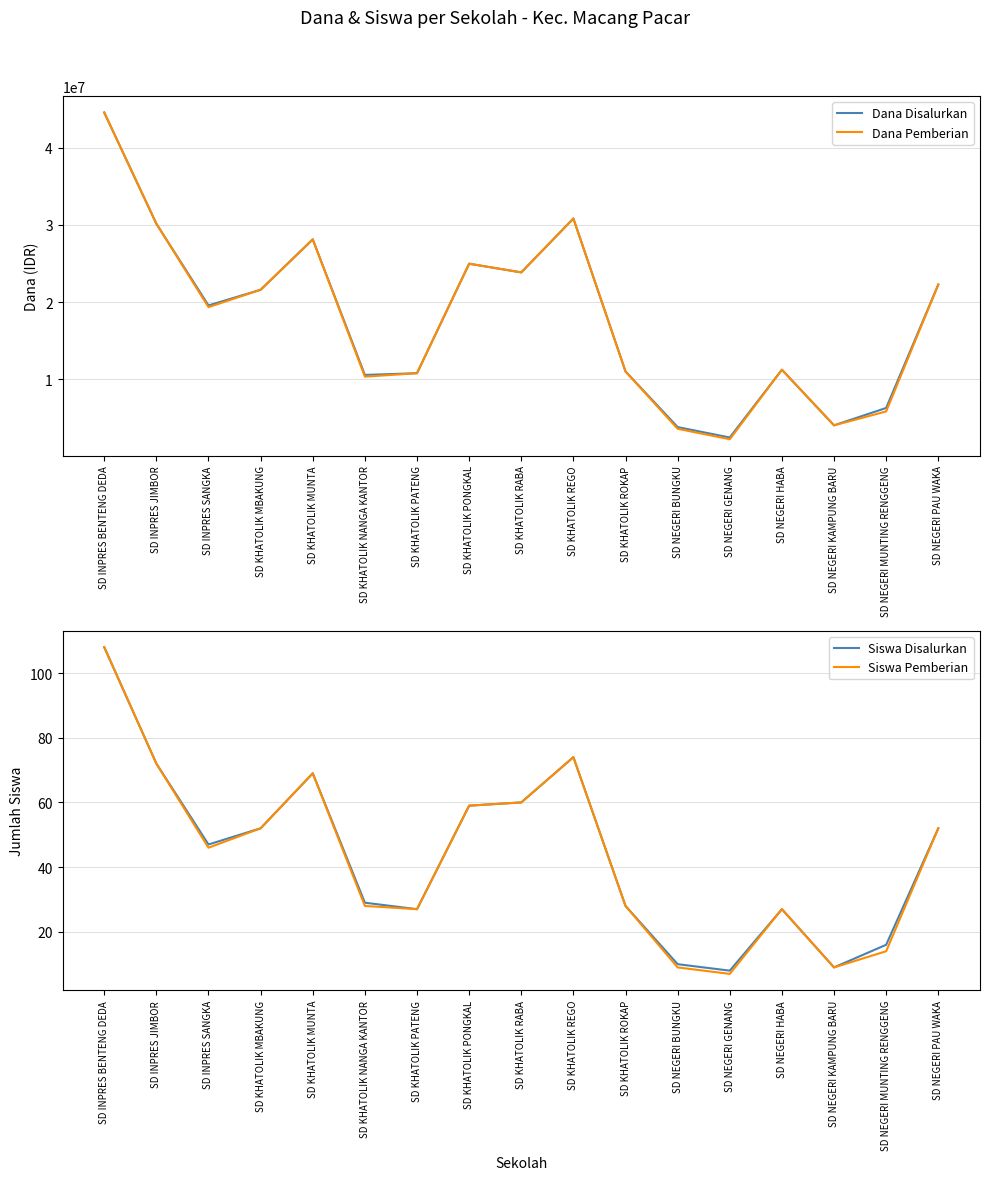

Rank the series by their maximum value, from lowest to highest.

Siswa Disalurkan, Siswa Pemberian, Dana Disalurkan, Dana Pemberian